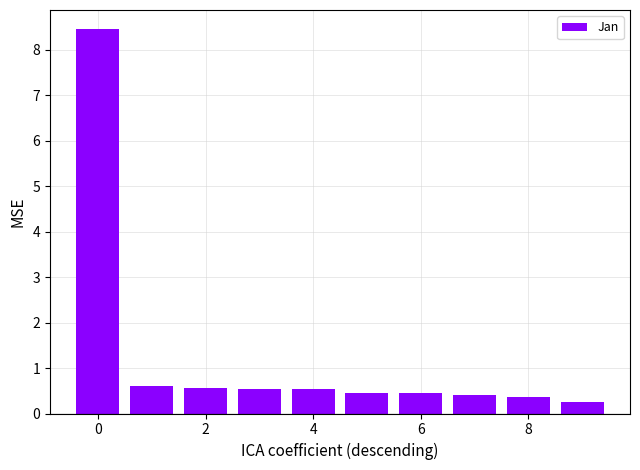

What is the sum of all values?

12.6